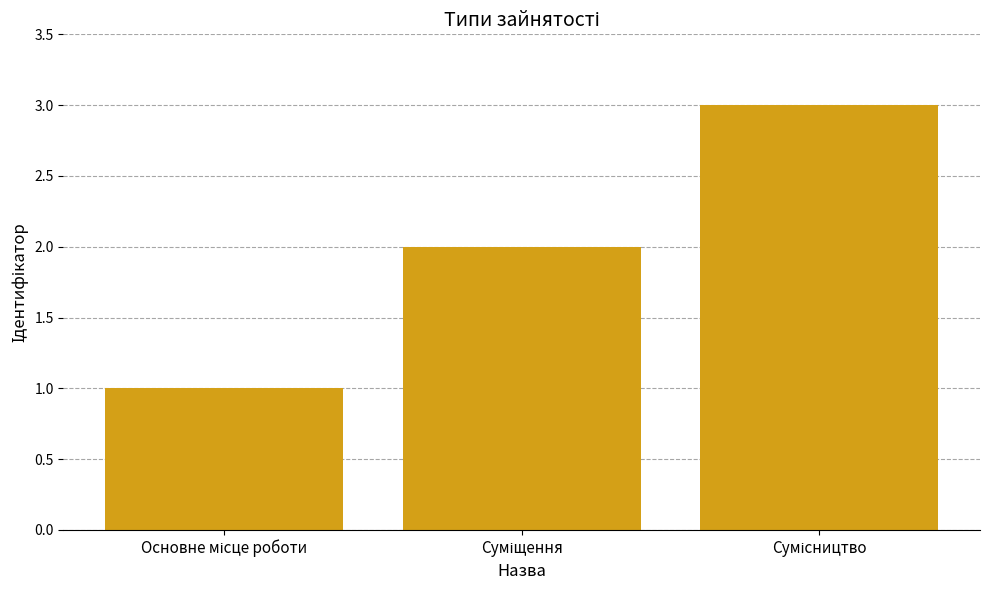

Reading left to right, what are all the values shown in this chart?

1	2	3